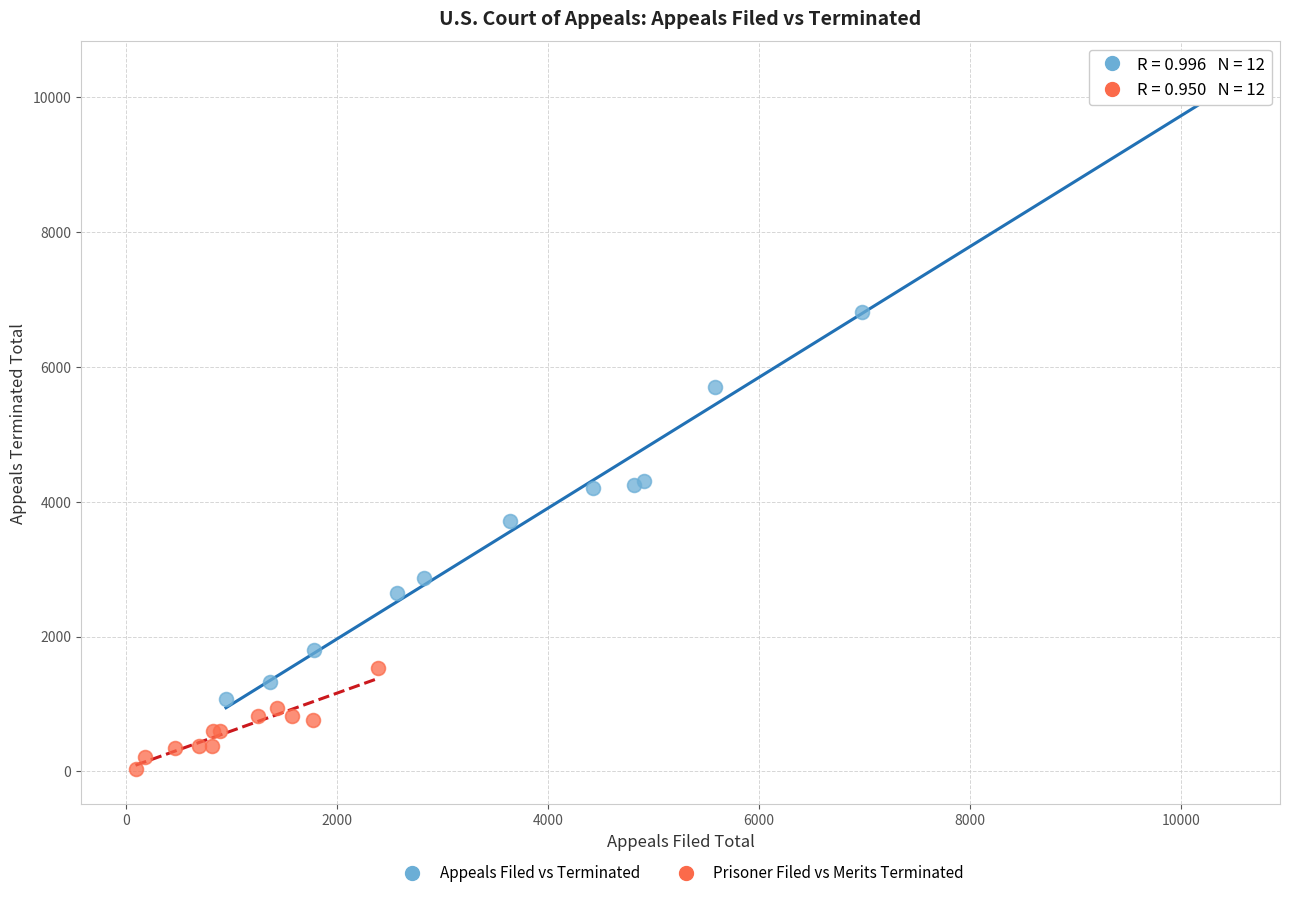

Which series has the largest Y range (max minus min)?

Appeals Filed vs Terminated